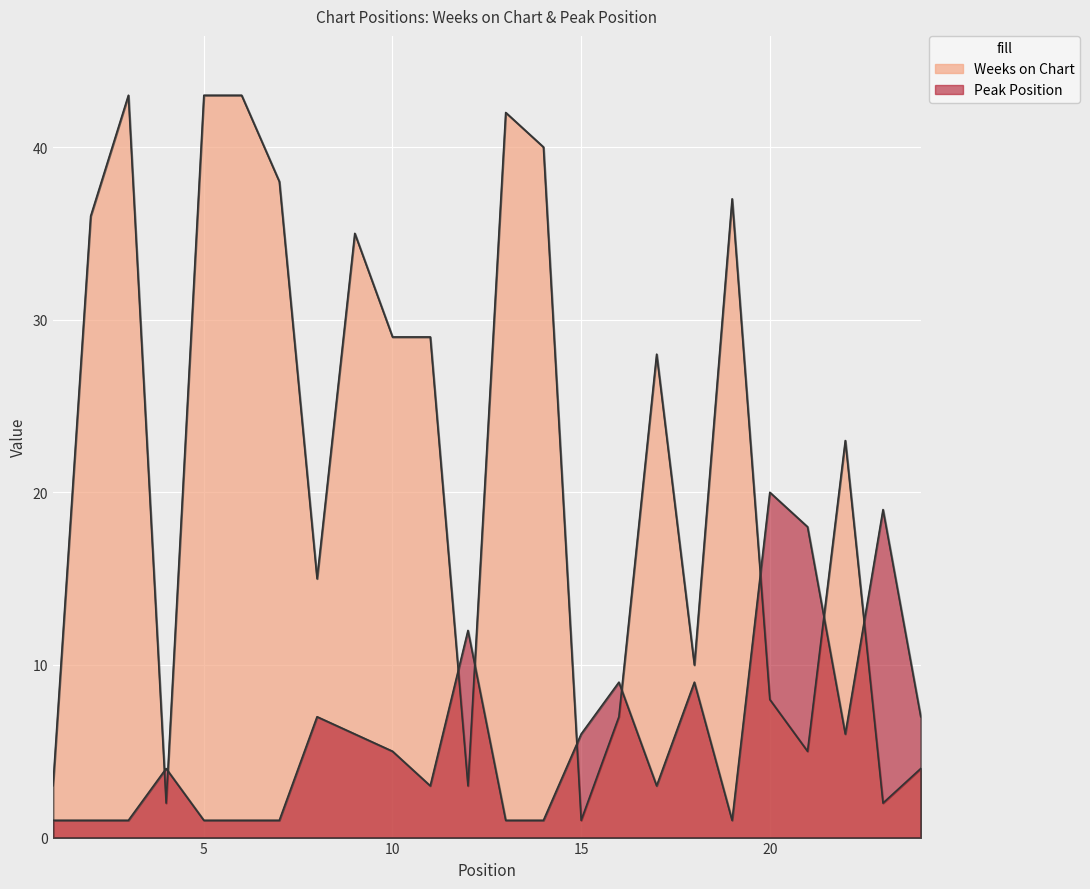

Where do Weeks on Chart and Peak Position first cross each other?

3 and 4